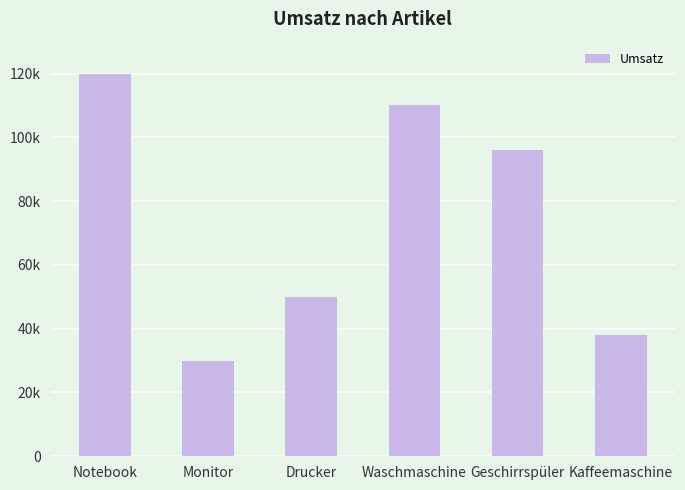

Which has a higher value, Monitor or Notebook?

Notebook